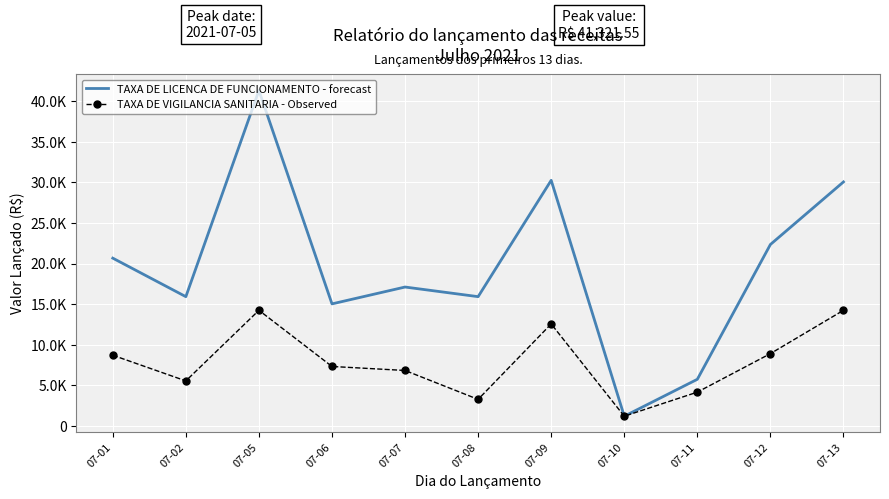

Reading left to right, what are all the values shown in this chart?

TAXA DE LICENCA DE FUNCIONAMENTO - forecast: 07-01=20660.4	07-02=15915.4	07-05=41321.6	07-06=15025.7	07-07=17101.7	07-08=15915.5	07-09=30249.1	07-10=1186.2	07-11=5733.7	07-12=22341.1	07-13=30051.8
TAXA DE VIGILANCIA SANITARIA - Observed: 07-01=8699.1	07-02=5536.2	07-05=14234.3	07-06=7314.8	07-07=6820.8	07-08=3262.1	07-09=12554.2	07-10=1186.2	07-11=4151.6	07-12=8896.3	07-13=14234.5